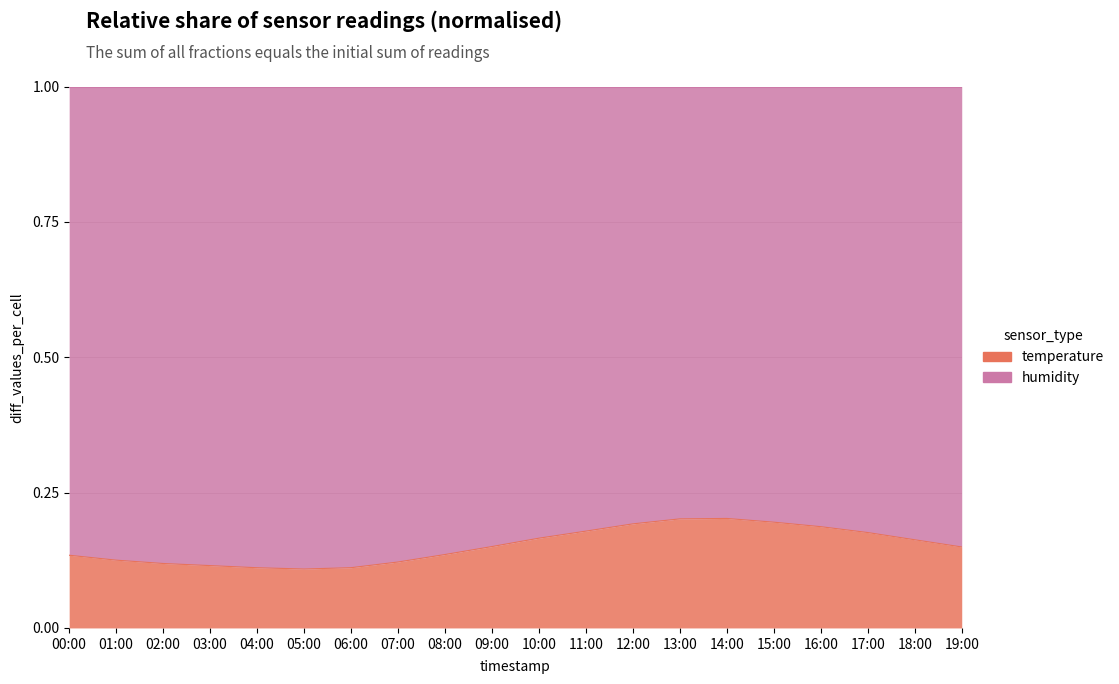

List the labels in order of value, smallest first.

05:00, 04:00, 06:00, 03:00, 02:00, 07:00, 01:00, 00:00, 08:00, 19:00, 09:00, 18:00, 10:00, 17:00, 11:00, 16:00, 12:00, 15:00, 13:00, 14:00